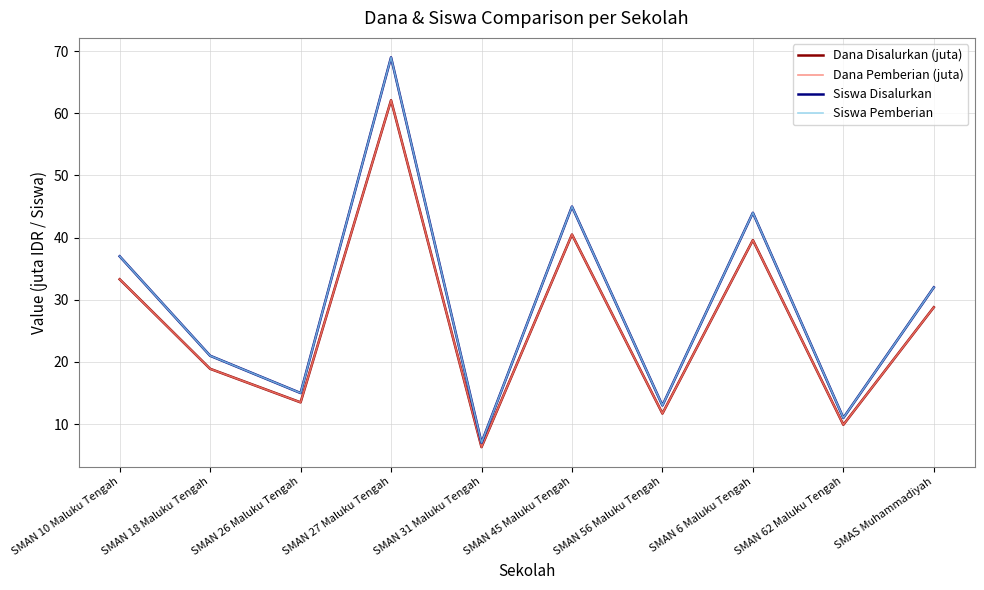

Does the chart display data point markers on the line(s)?

No